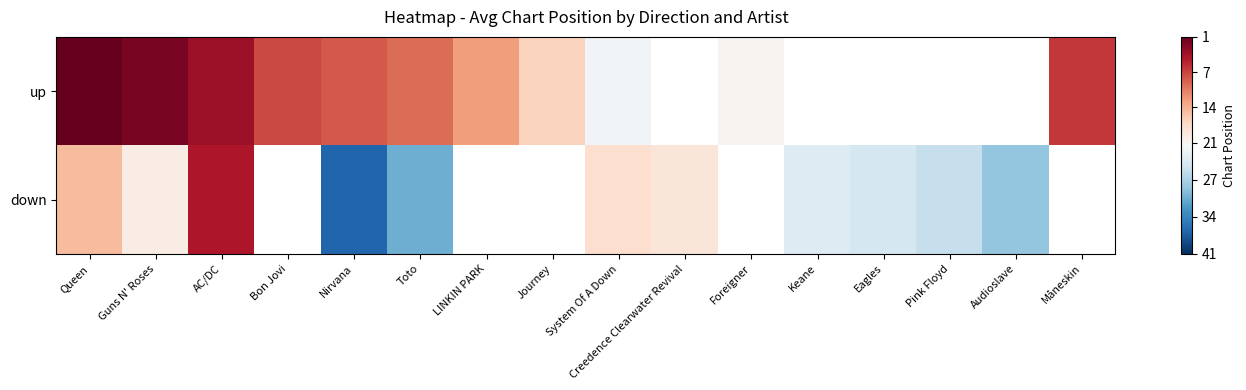

What is the difference between the highest and lowest values at Queen?

14.0